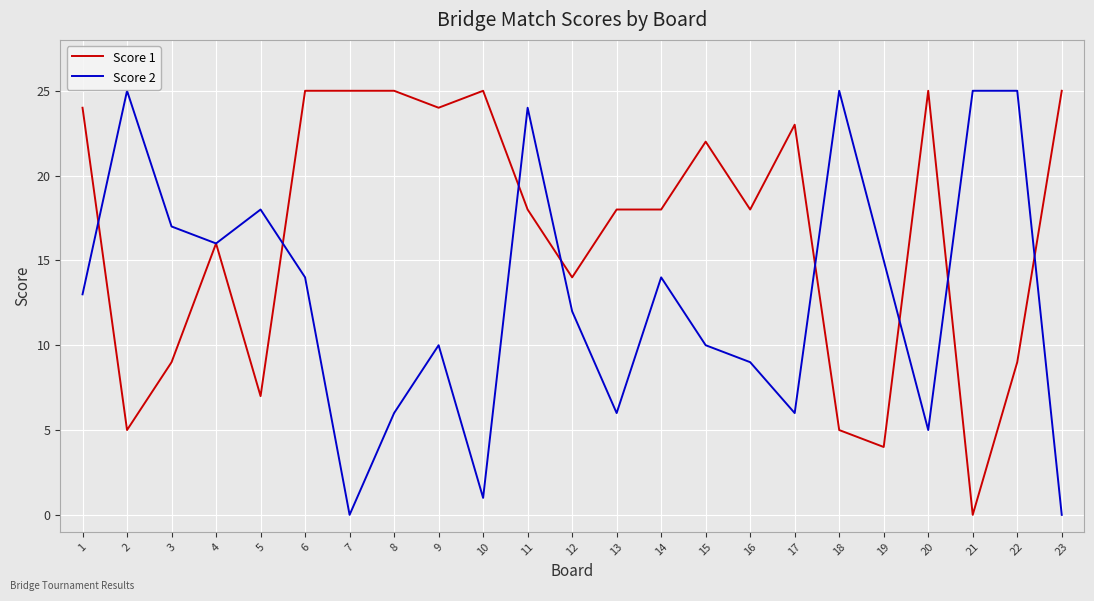

The value of Score 1 at 19 is 2. True or false?

False